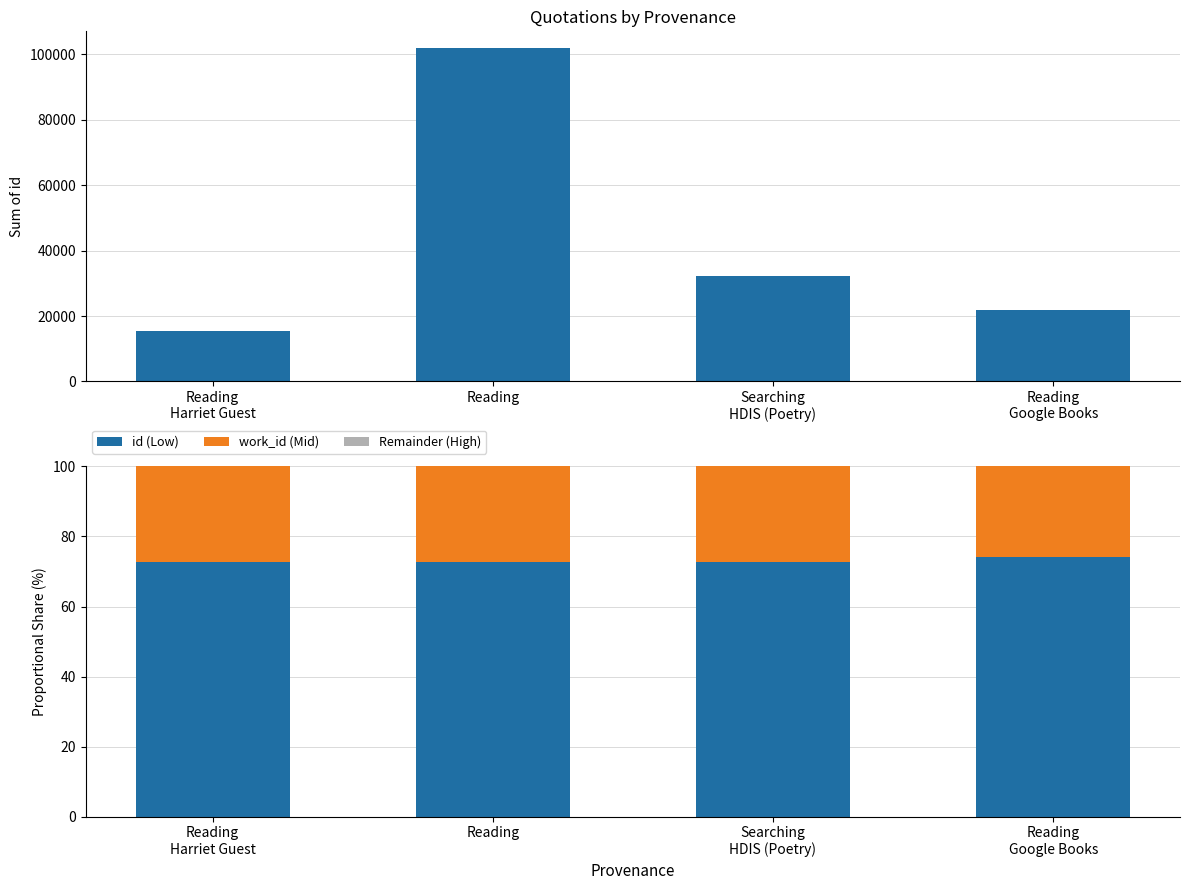

Count the id (Low) values in the range 72 to 74.

3